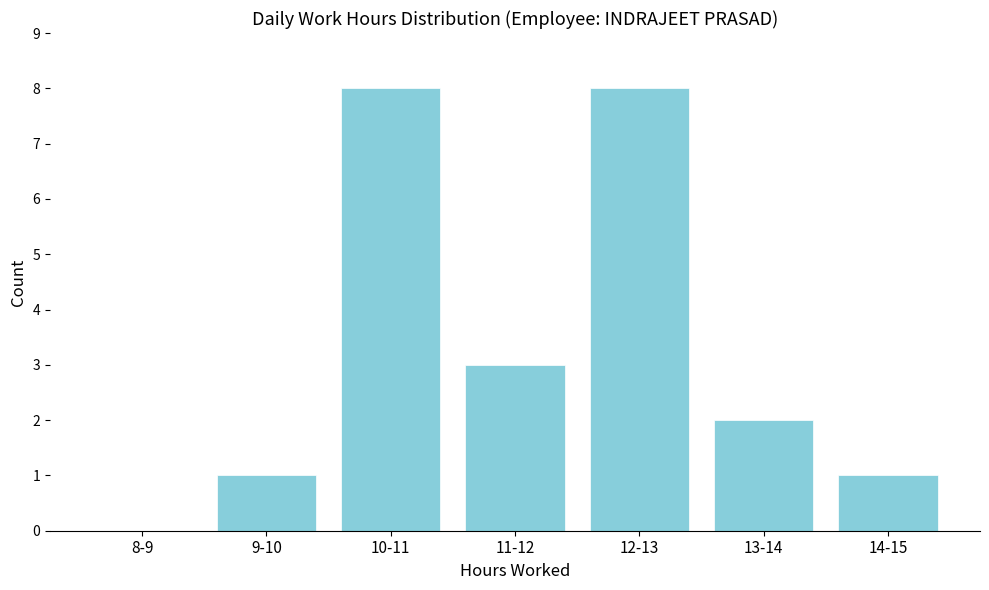

Reading left to right, list all the values displayed in this chart.

8-9=0	9-10=1	10-11=8	11-12=3	12-13=8	13-14=2	14-15=1